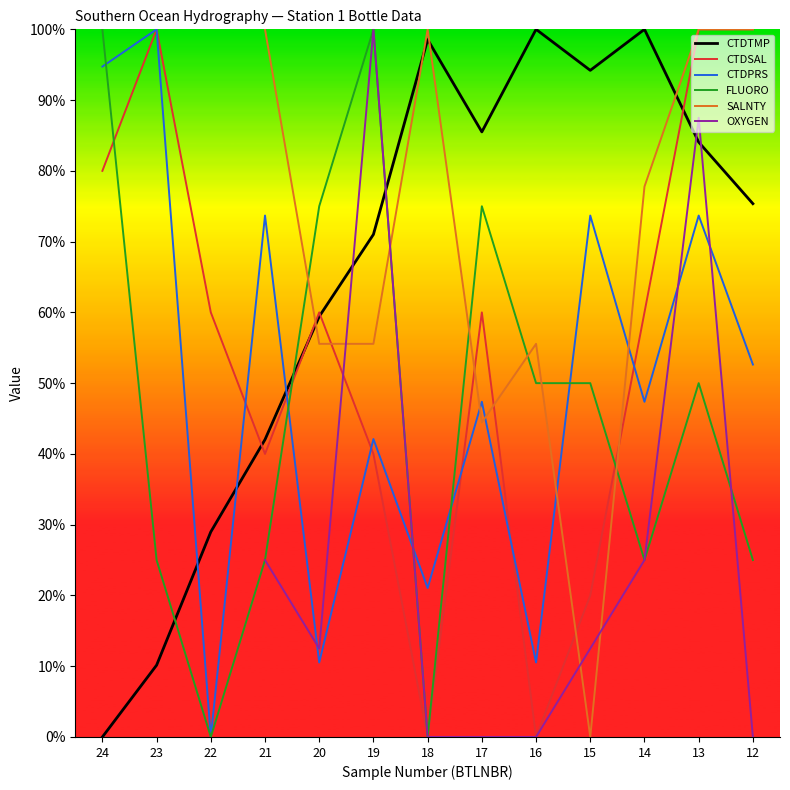

Is this an area chart (filled region under the line)?

No